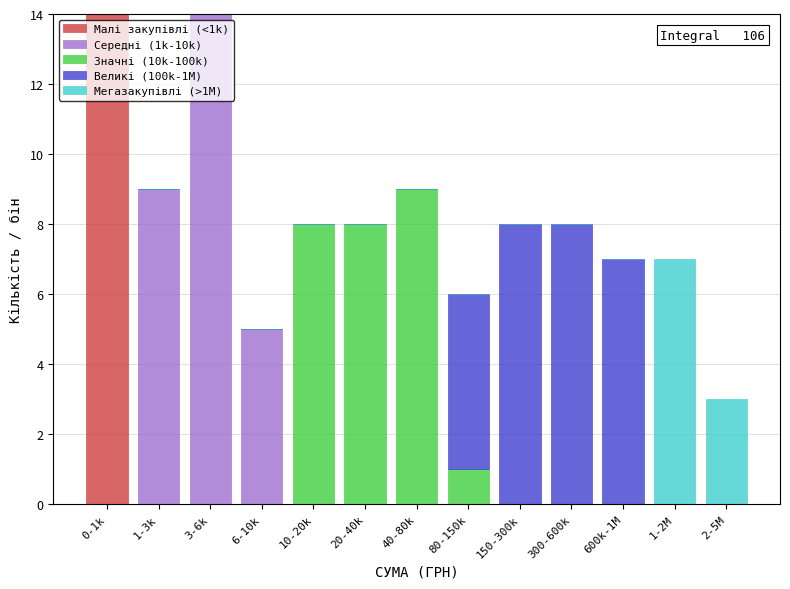

The value of Малі закупівлі (<1k) at 20-40k is -10. True or false?

False